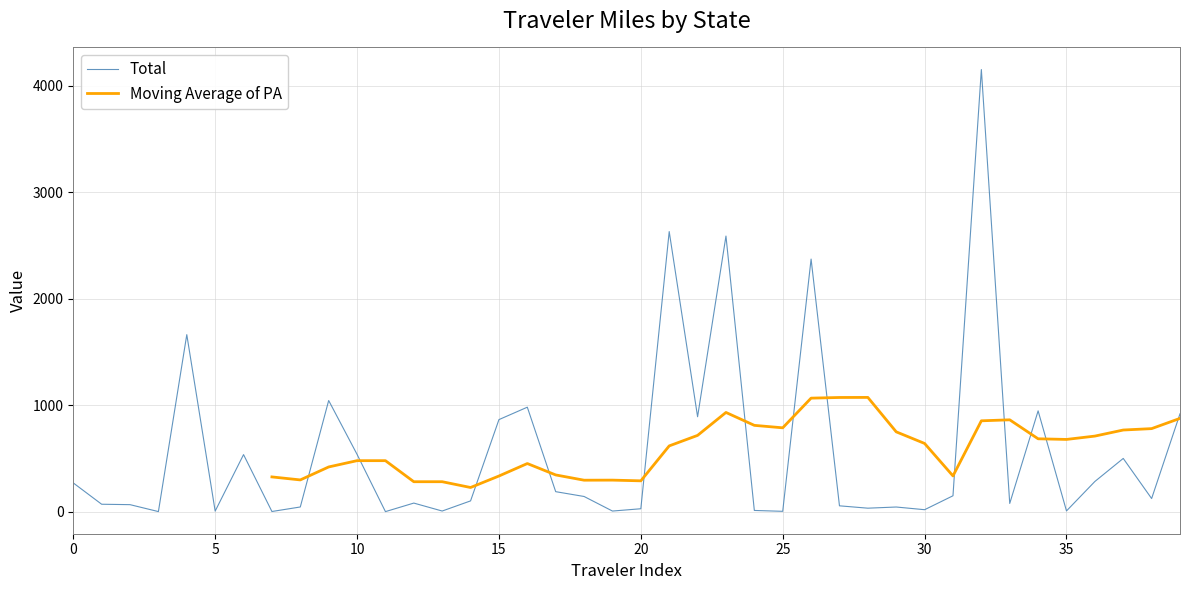

How many data points does each series have?

40